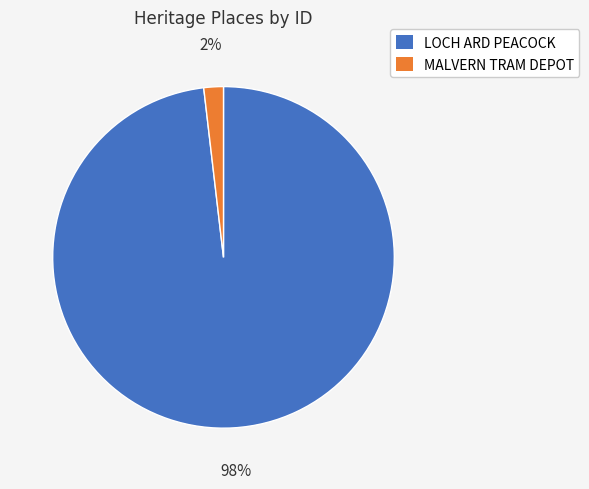

True or false: LOCH ARD PEACOCK accounts for 98% of the total.

True